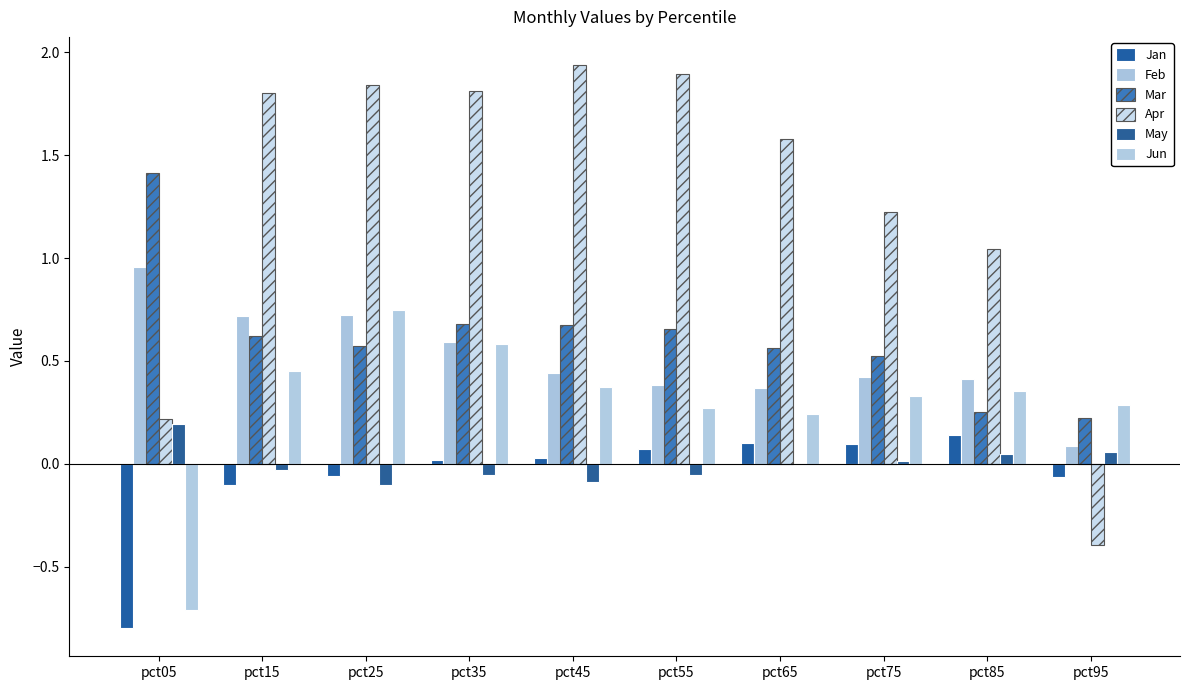

Between pct55 and pct75, which series saw the biggest shift?

Apr